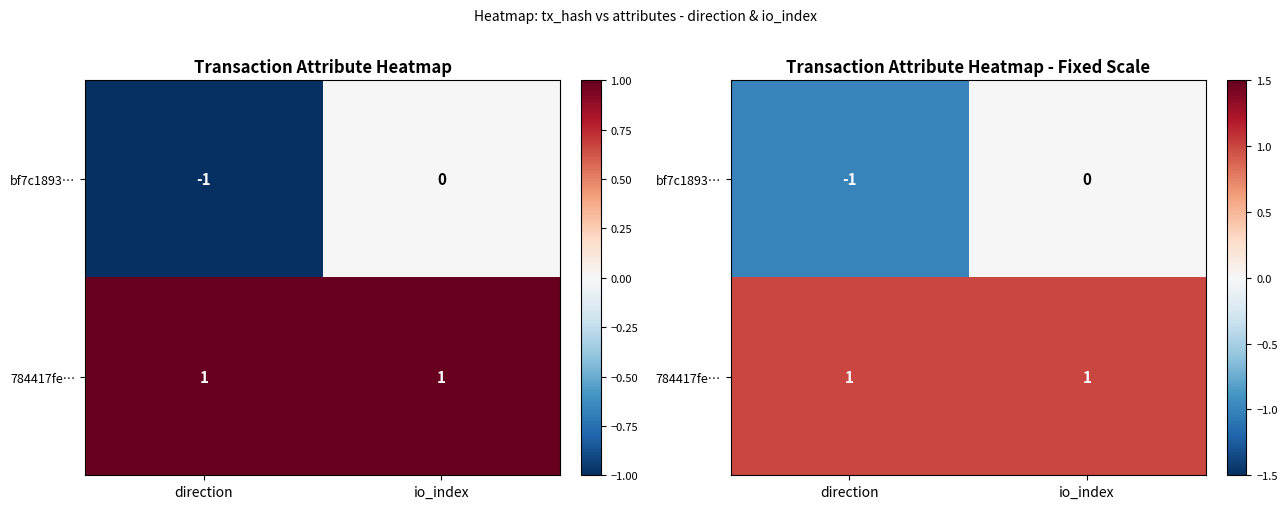

What is the sum of the bf7c1893… values at io_index and direction?

-1